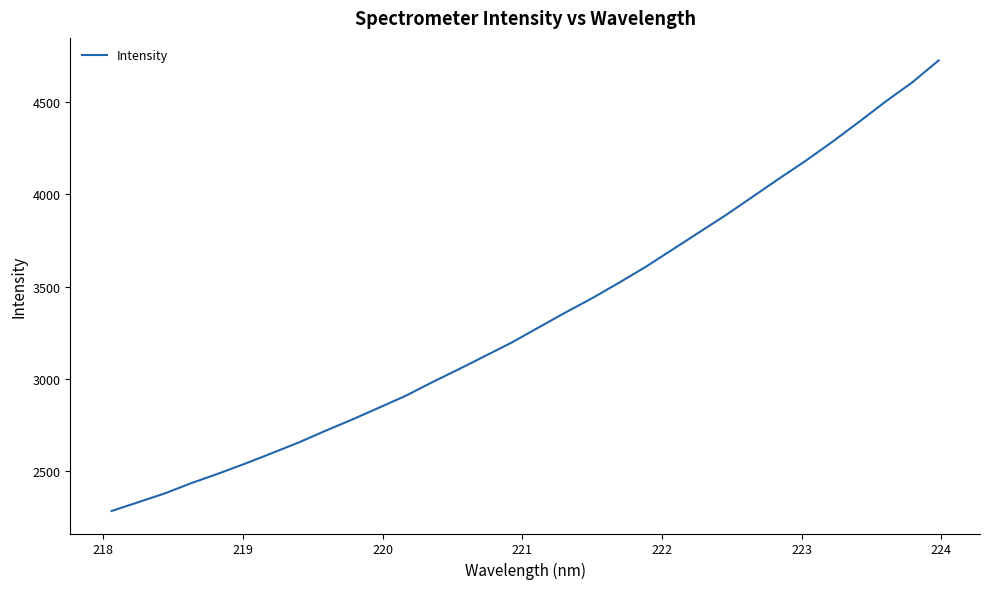

What is the smallest value displayed?

2282.2